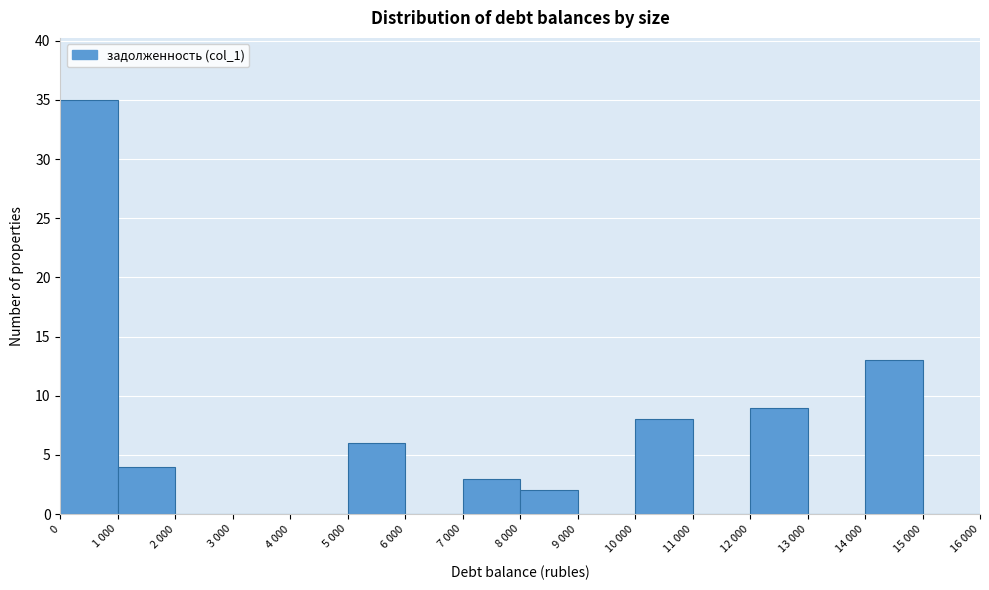

Reading left to right, extract all data points from this chart.

0=35	1 000=4	2 000=0	3 000=0	4 000=0	5 000=6	6 000=0	7 000=3	8 000=2	9 000=0	10 000=8	11 000=0	12 000=9	13 000=0	14 000=13	15 000=0